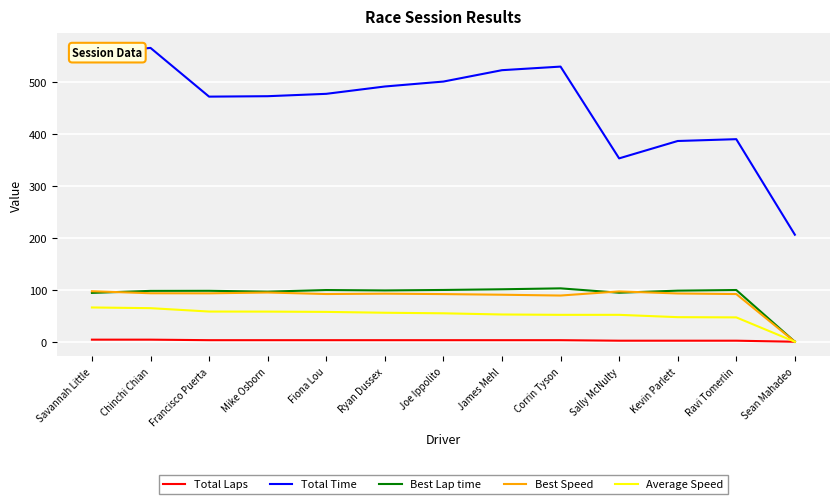

Which series has the largest range (max minus min)?

Total Time